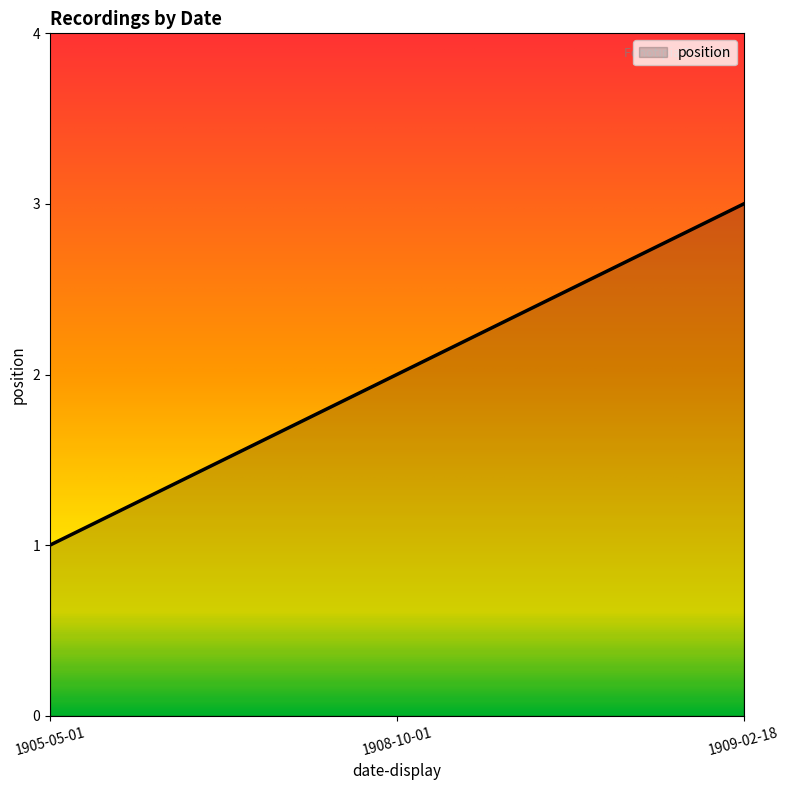

What is the sum of all values?

6